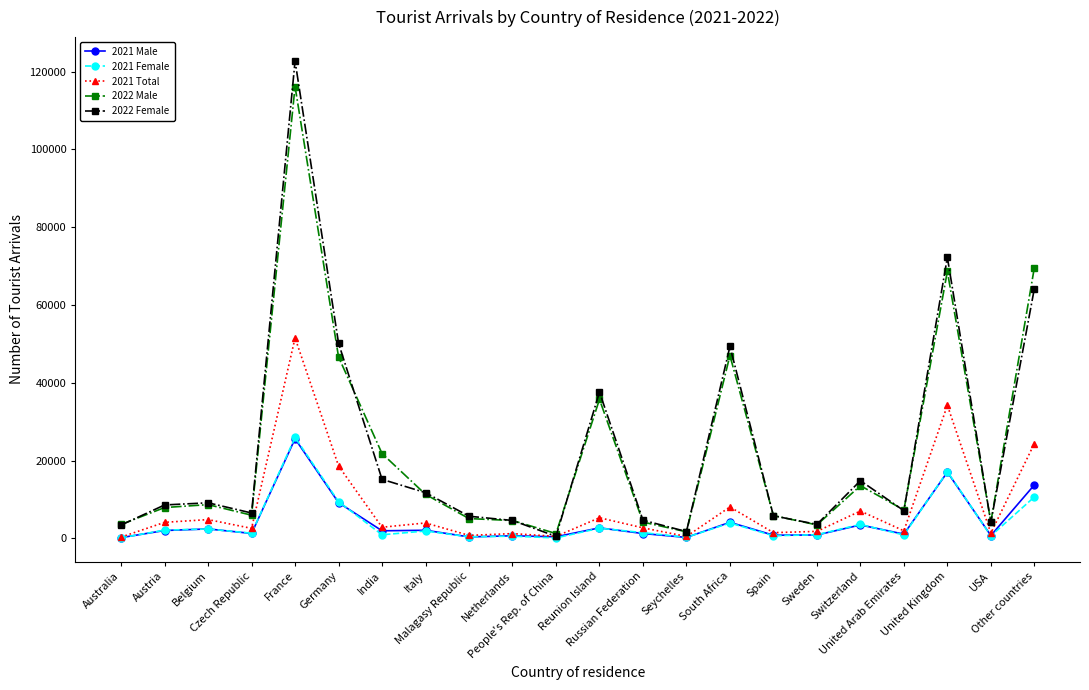

At how many categories does at least one series exceed 42942?

5